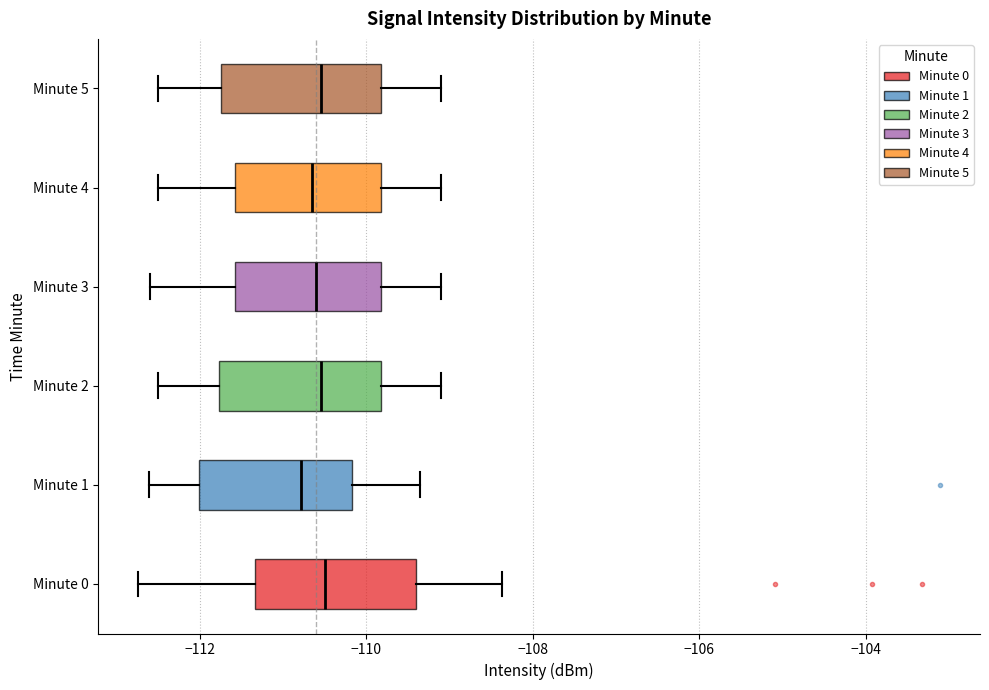

Where does the left whisker of the box for Minute 0 end on the x-axis? The values are not printed on the chart, so give them approximately, as read against the axis.

-112.8